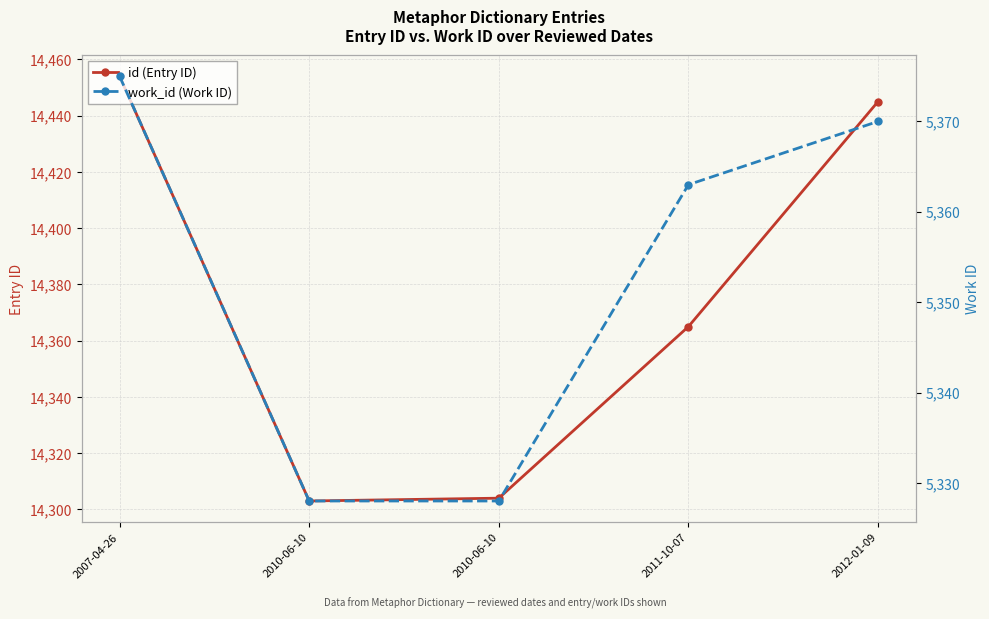

What is the label of the 5th point from the left?

2012-01-09